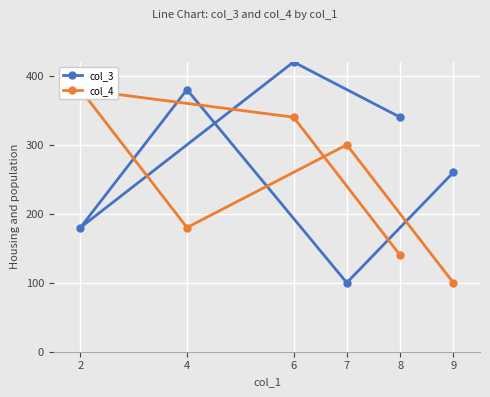

Where is col_3 nearest to the value 260?

9